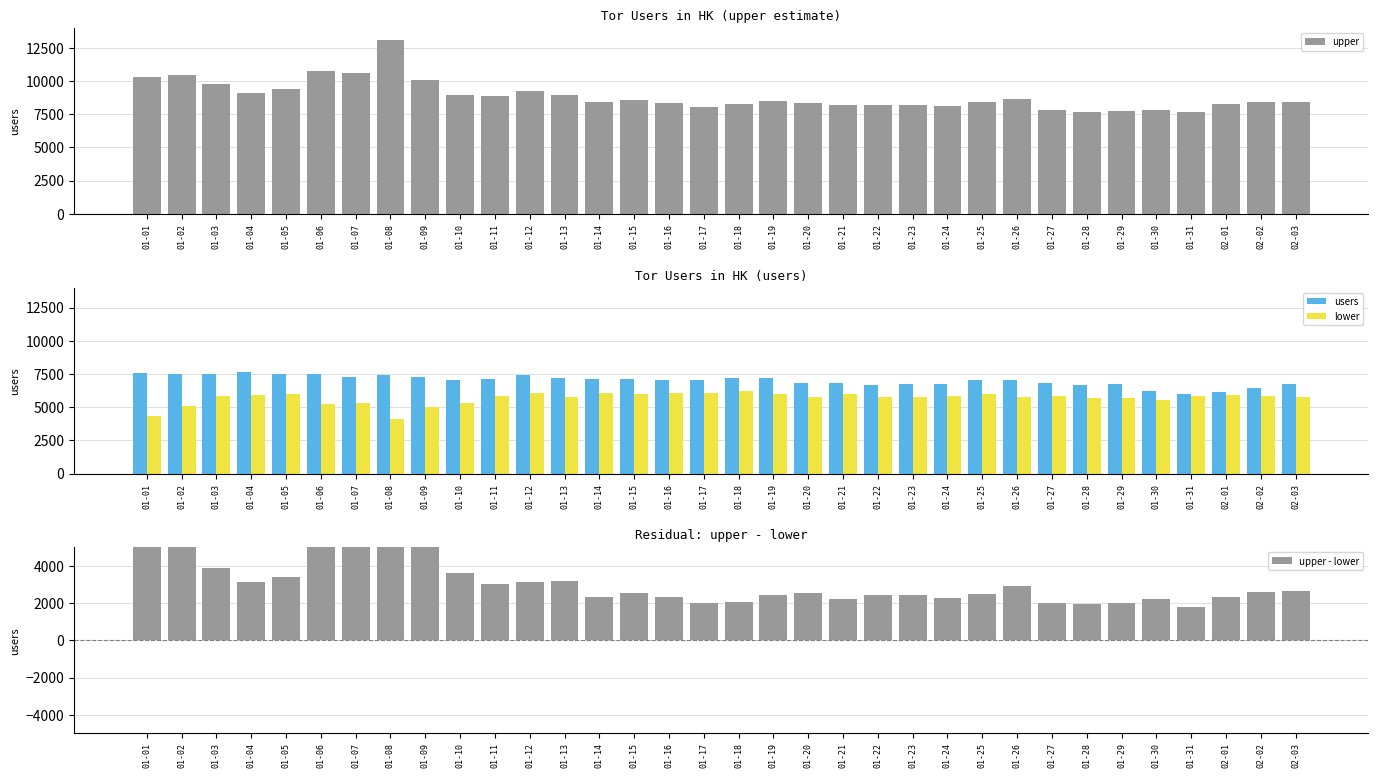

List the series in order of their peak value, highest first.

upper, upper - lower, users, lower